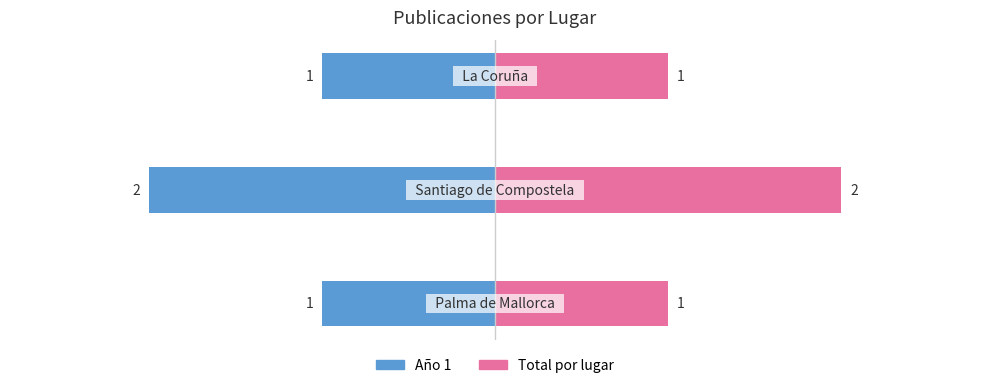

Reading left to right, transcribe all the data shown in this chart.

Año 1: -1	-2	-1
Año 2 / Total: 1	2	1